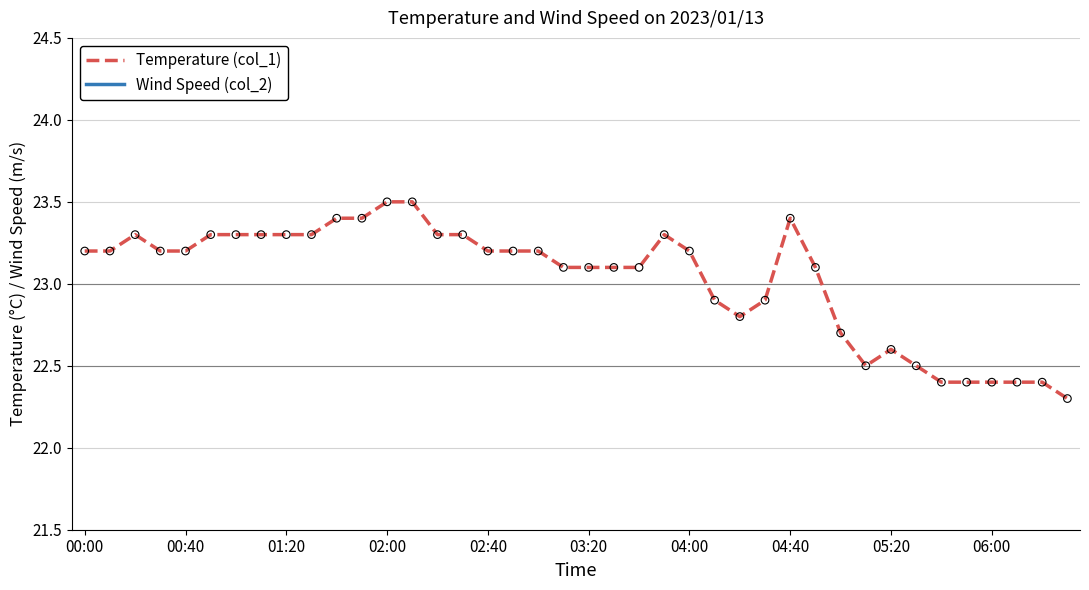

The value of Temperature (col_1) at 06:00 is 22.4. True or false?

True